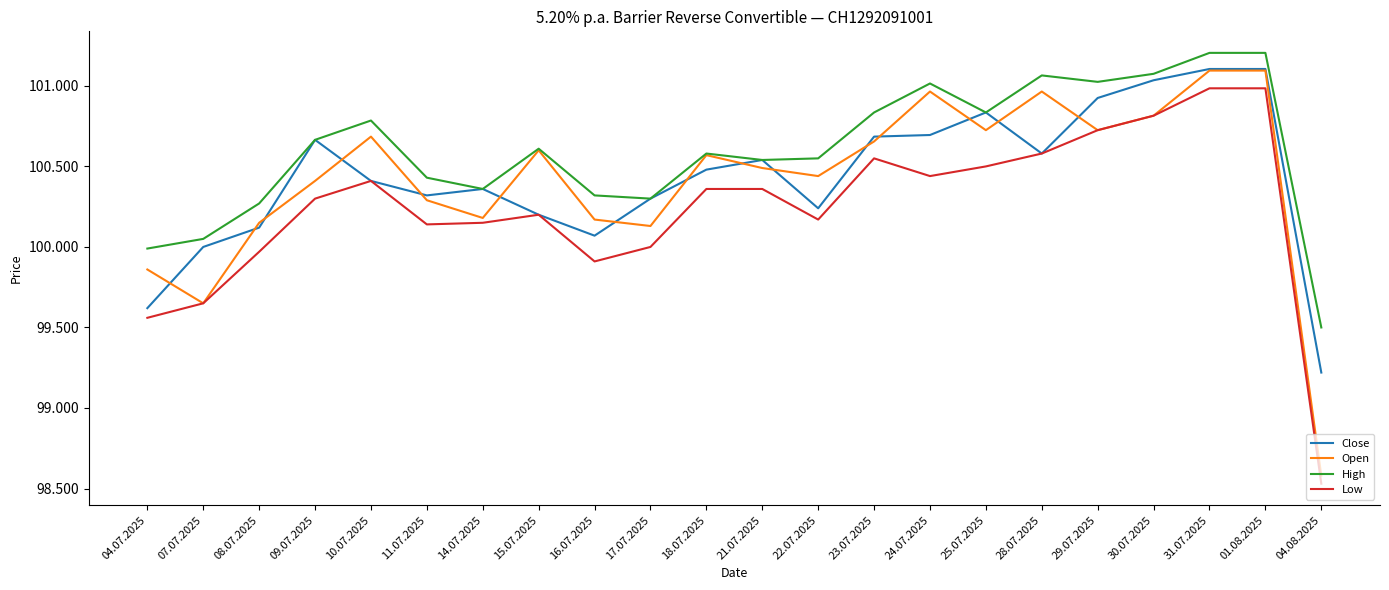

True or false: Open has more than 0 points higher than both neighbors.

True